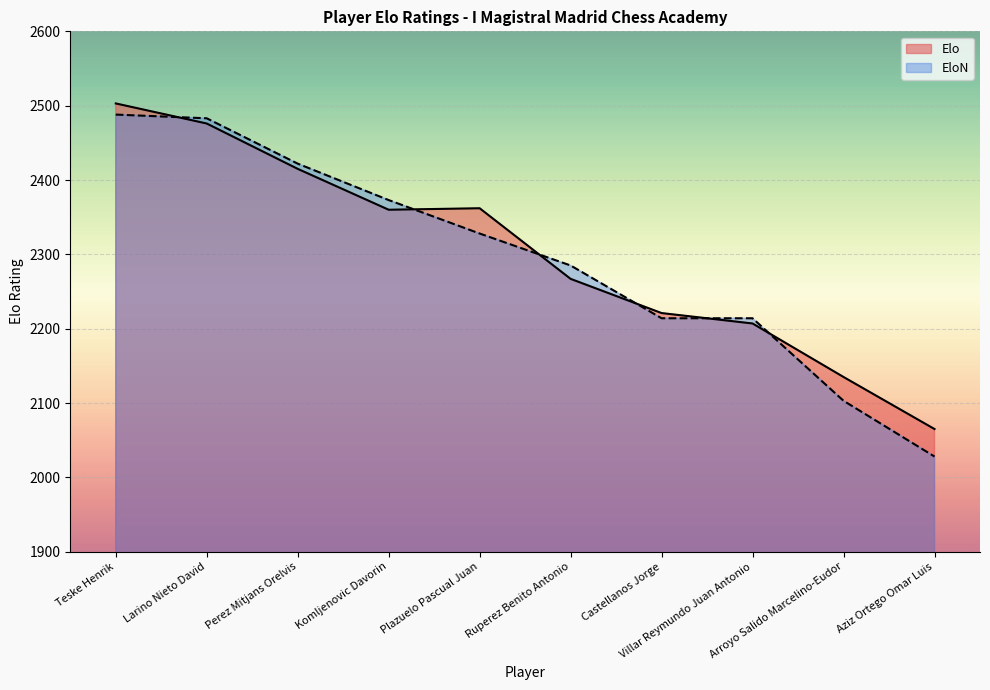

What is the difference between the highest and lowest values at Ruperez Benito Antonio?

18